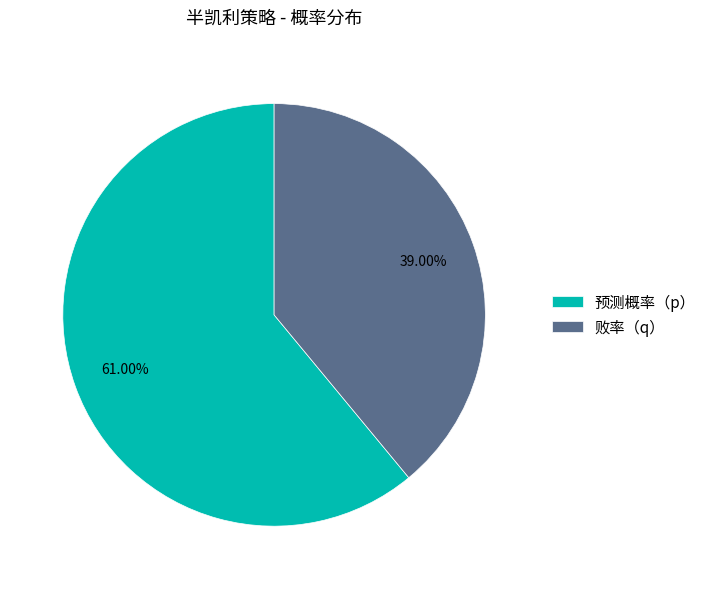

To the nearest percent, what percentage of the pie is 预测概率（p）?

61%